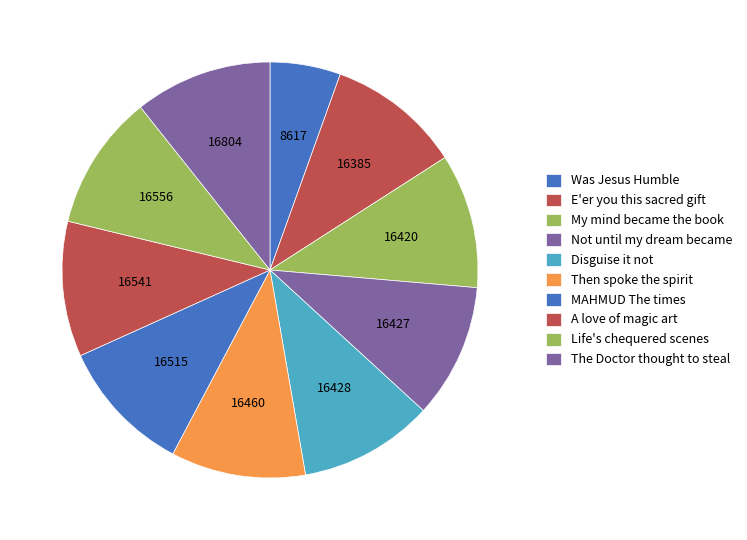

Combined, do E'er you this sacred gift and Disguise it not account for over 50%?

No